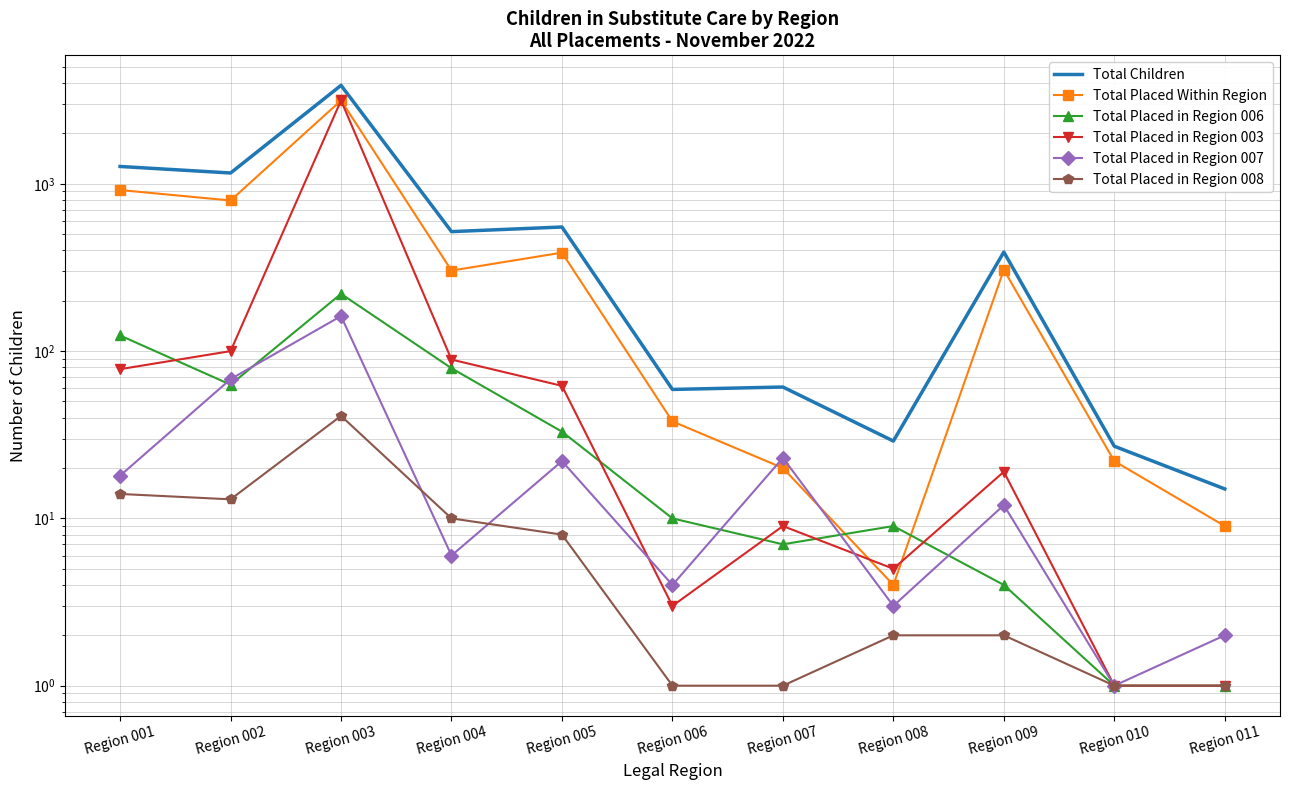

True or false: Total Children and Total Placed in Region 008 cross at least once.

False